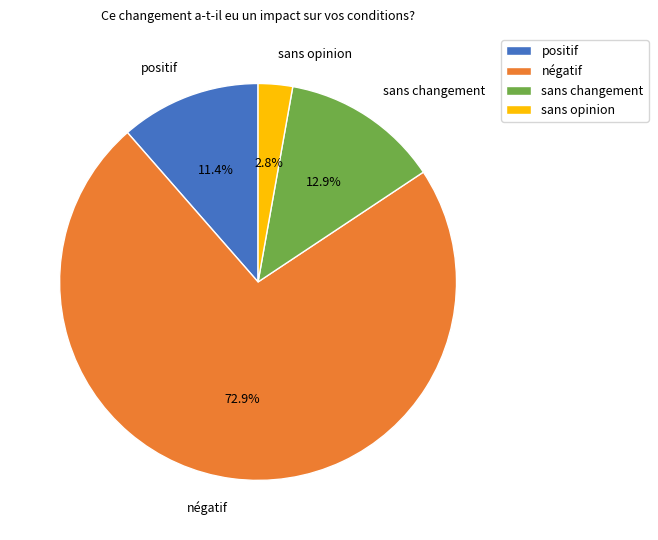

To the nearest percent, what portion does négatif represent?

73%